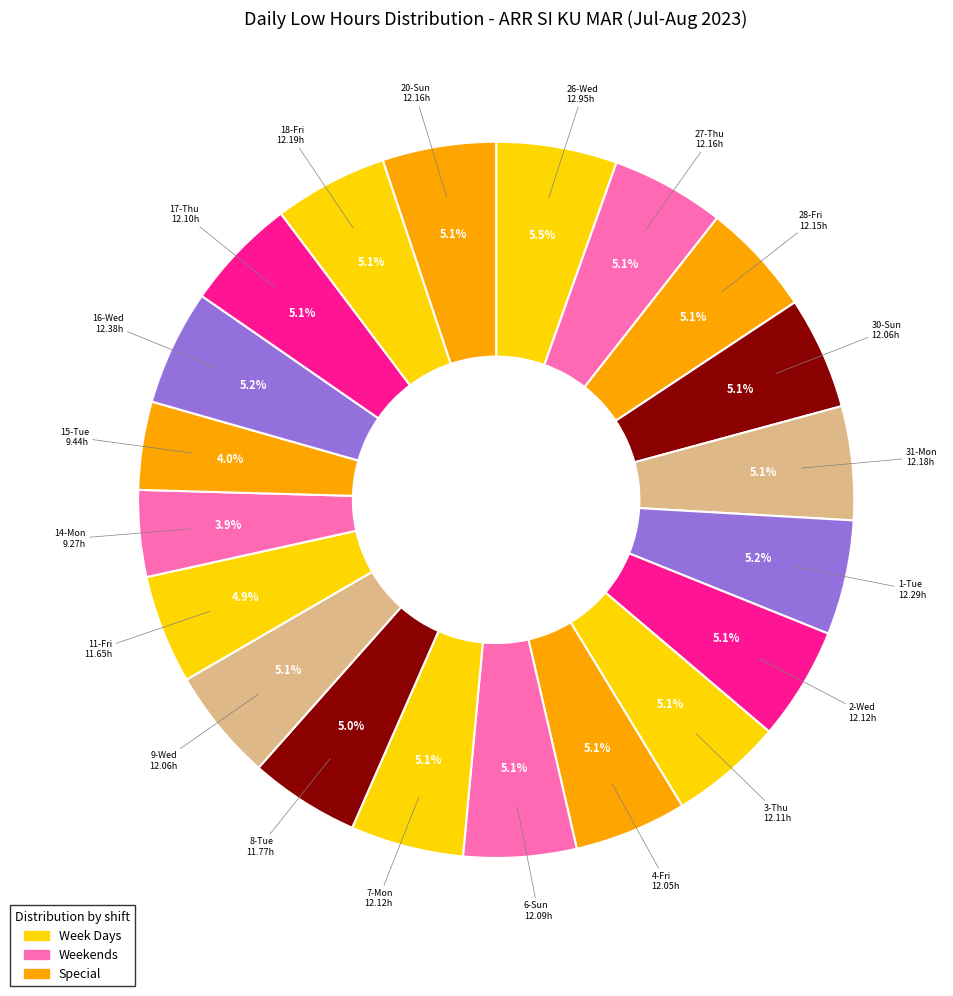

Count the number of slices in the pie.

20